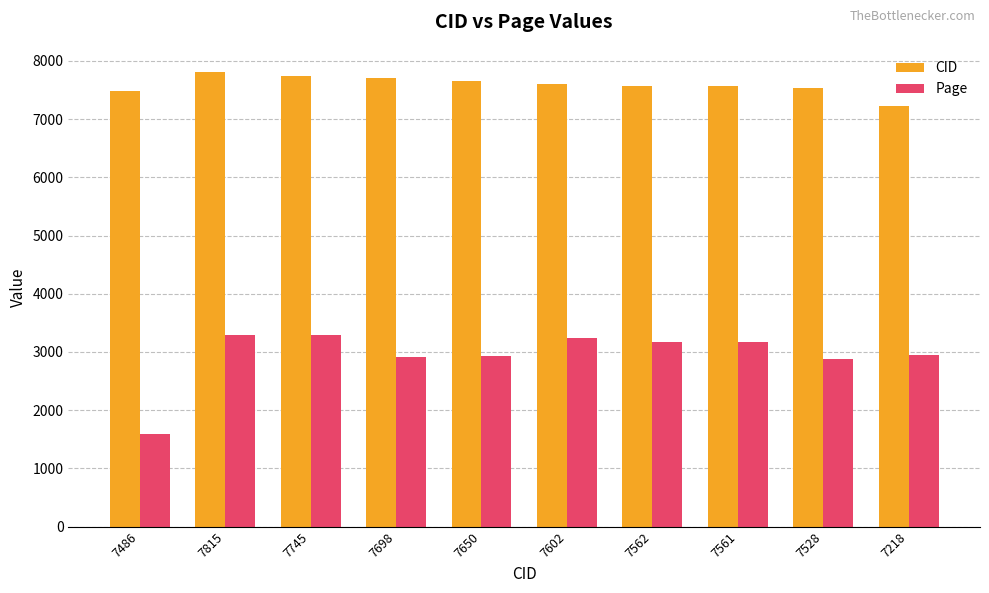

What position from the left is 7698?

4